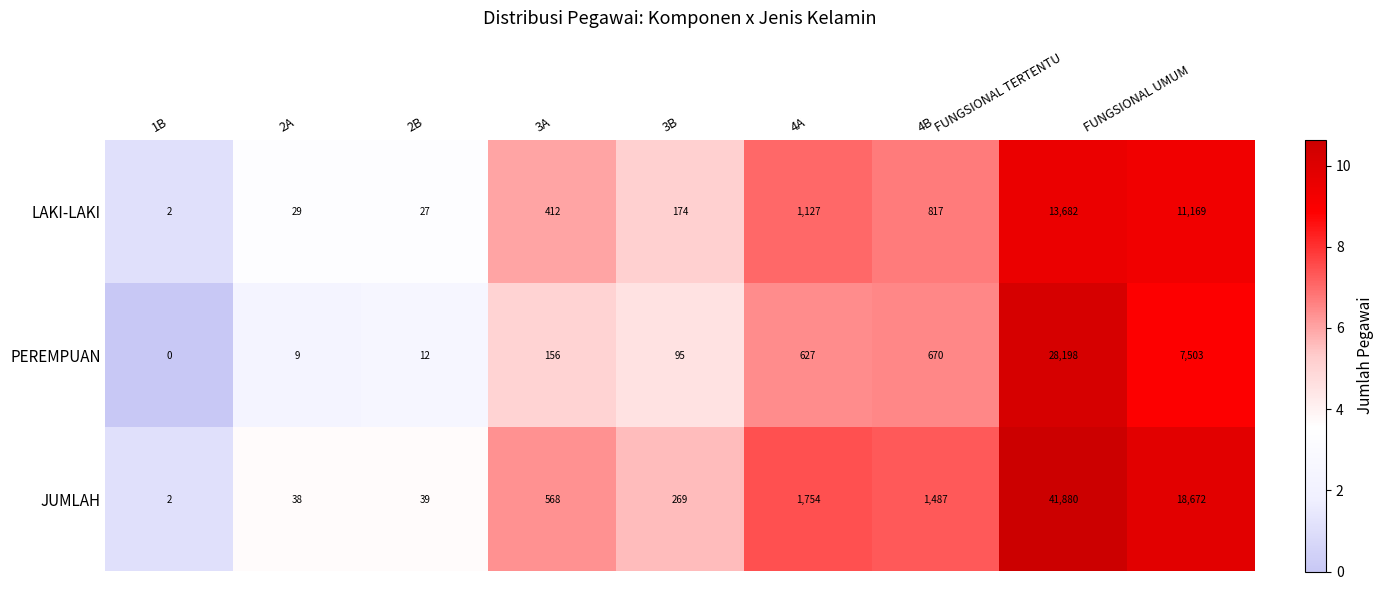

Reading left to right, what are all the values shown in this chart?

LAKI-LAKI: 1B=2	2A=29	2B=27	3A=412	3B=174	4A=1127	4B=817	FUNGSIONAL TERTENTU=13682	FUNGSIONAL UMUM=11169
PEREMPUAN: 1B=0	2A=9	2B=12	3A=156	3B=95	4A=627	4B=670	FUNGSIONAL TERTENTU=28198	FUNGSIONAL UMUM=7503
JUMLAH: 1B=2	2A=38	2B=39	3A=568	3B=269	4A=1754	4B=1487	FUNGSIONAL TERTENTU=41880	FUNGSIONAL UMUM=18672